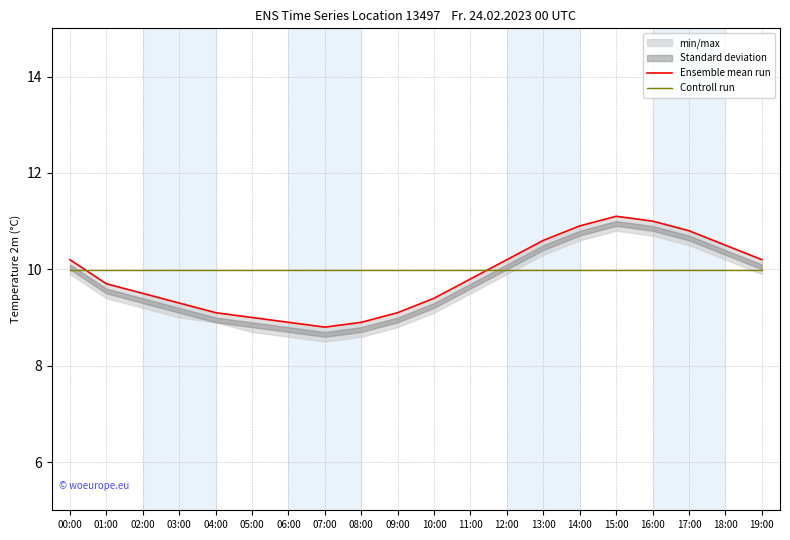

At how many categories does at least one series exceed 10?

9